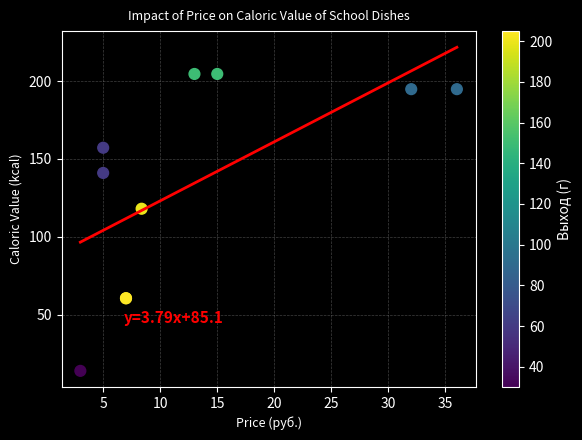

What Y value in the scatter plot is closest to 109?

118.0